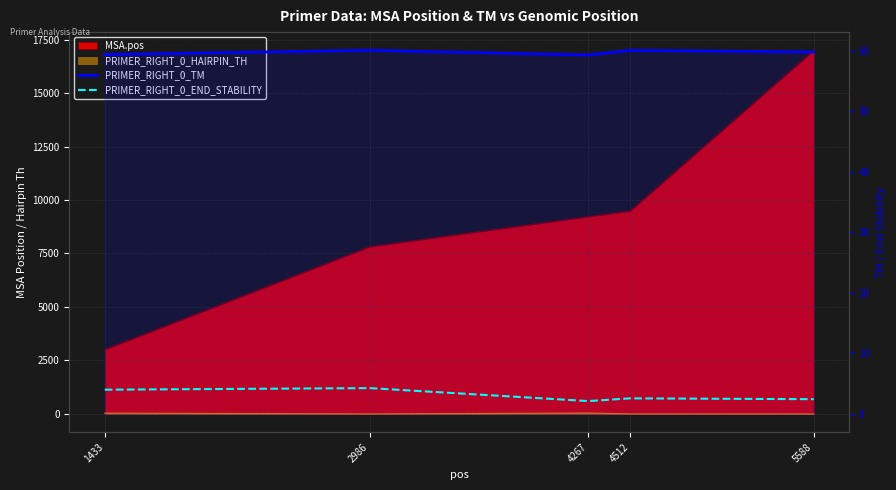

What value does the PRIMER_RIGHT_0_TM series have at 5588?

59.8